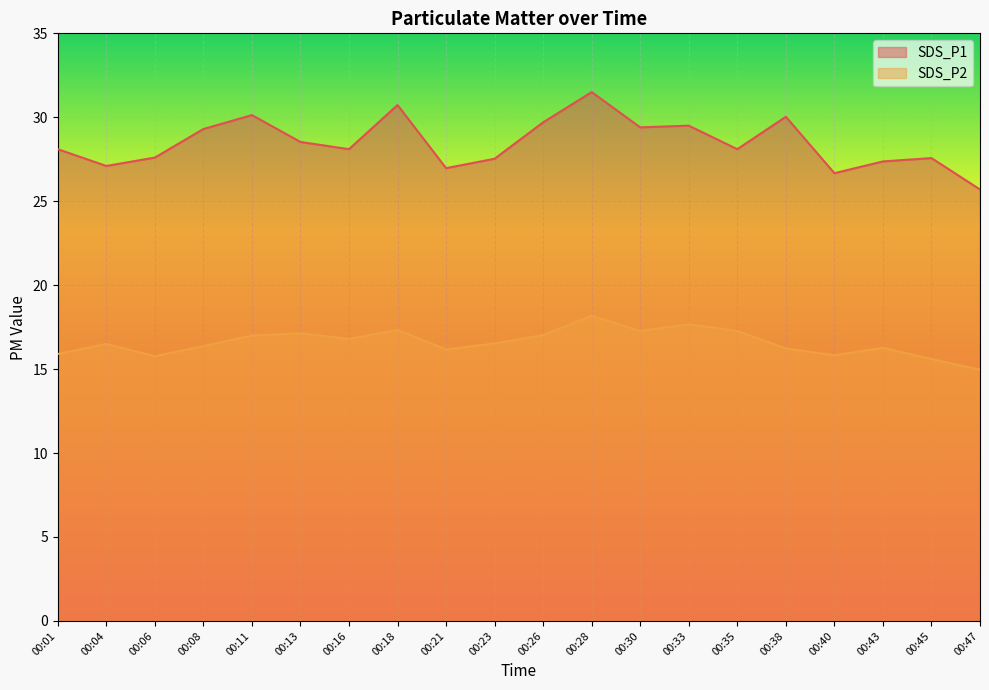

True or false: SDS_P1 has a value of 48.9 at 00:11.

False